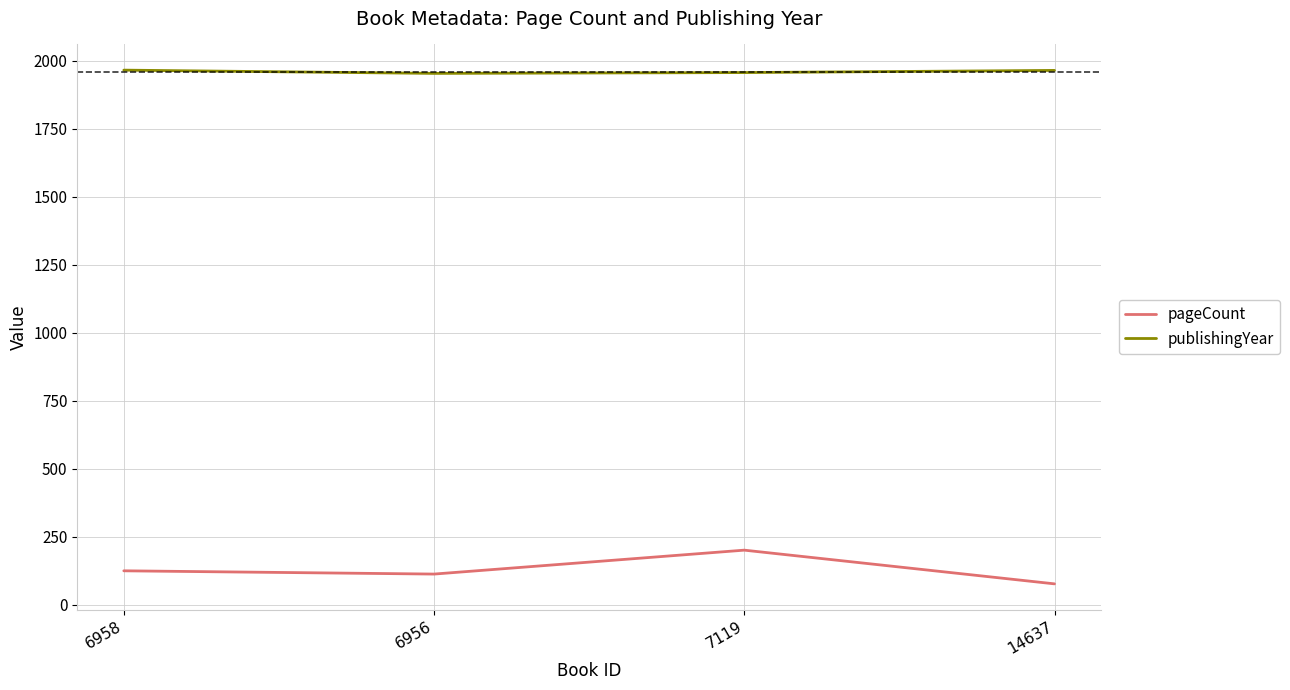

True or false: publishingYear has more than 1 interior local peaks.

False